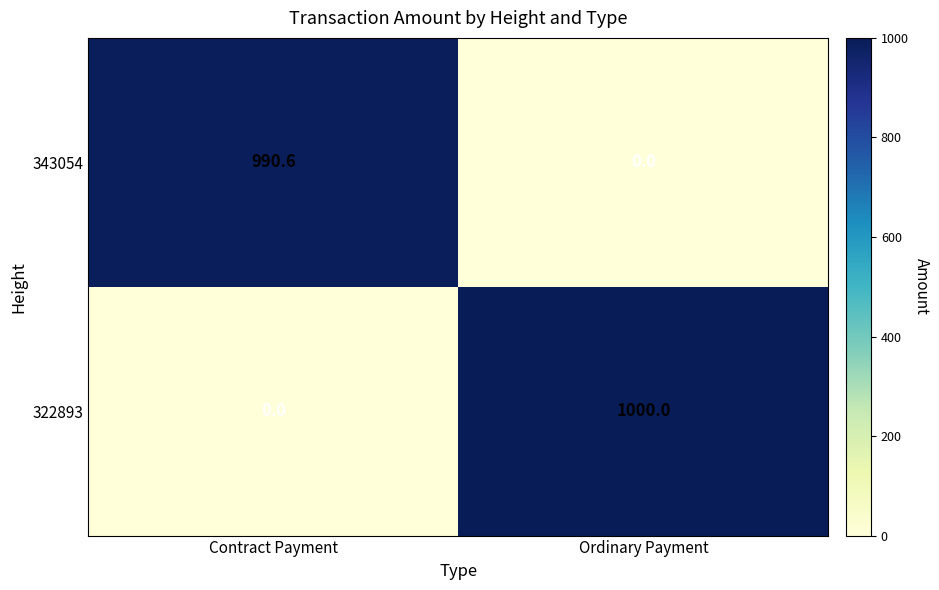

Which series has the largest range (max minus min)?

322893